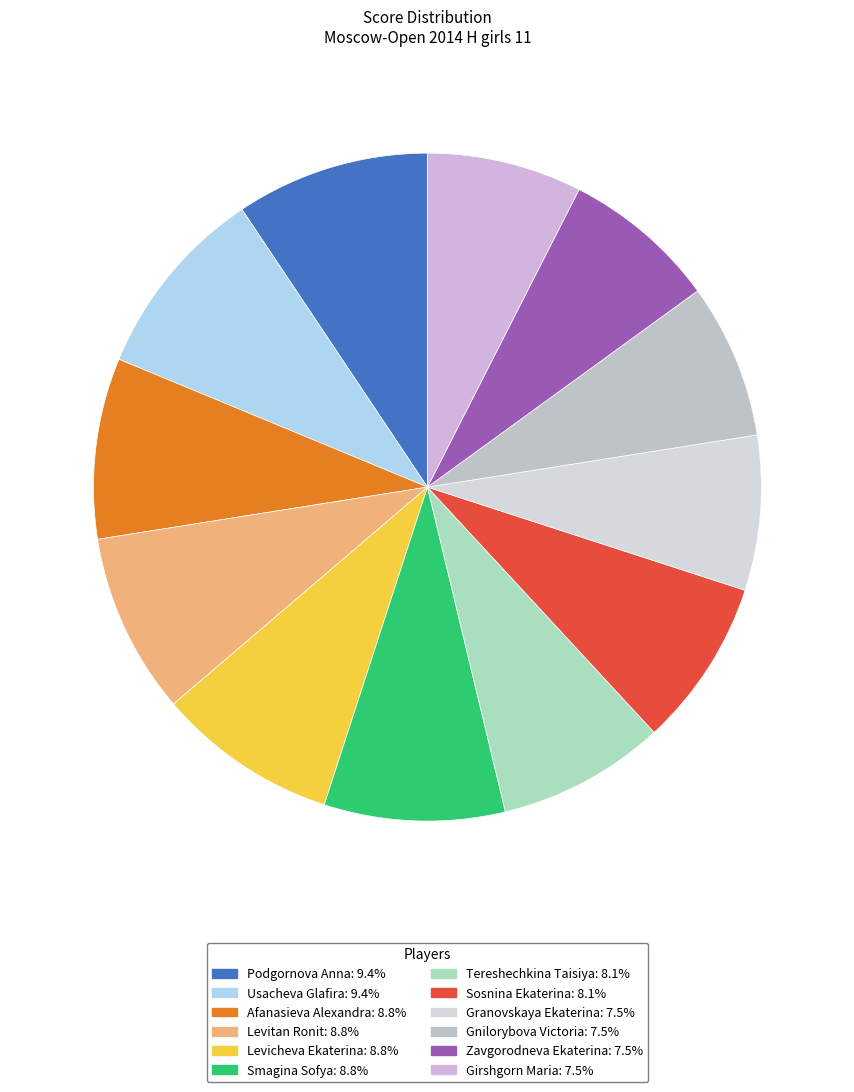

What percentage is the Podgornova Anna slice, to the nearest percent?

9%